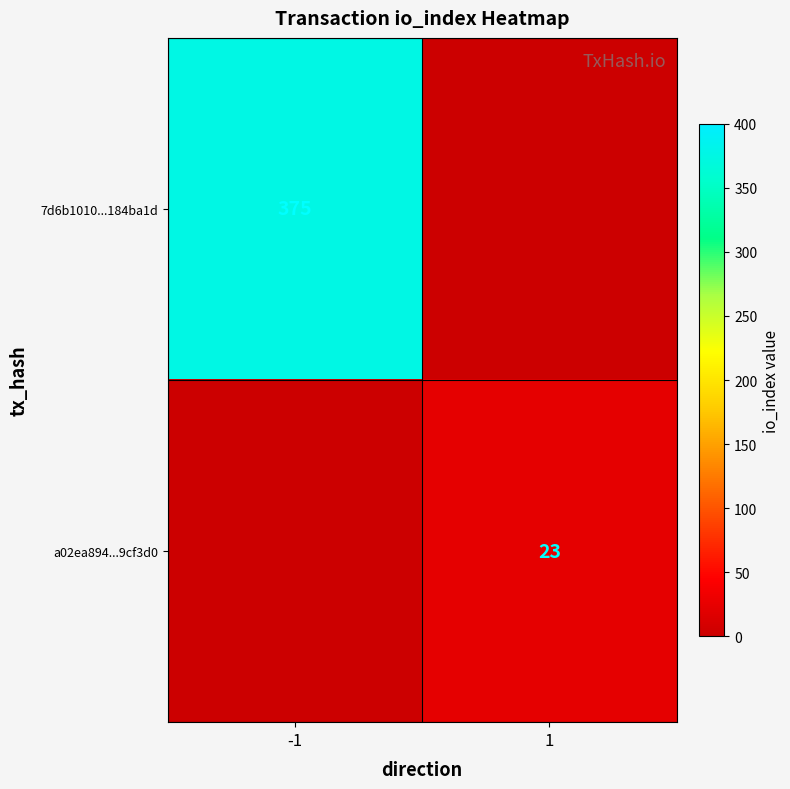

The 7d6b1010...184ba1d series shows 375 at -1. True or false?

True